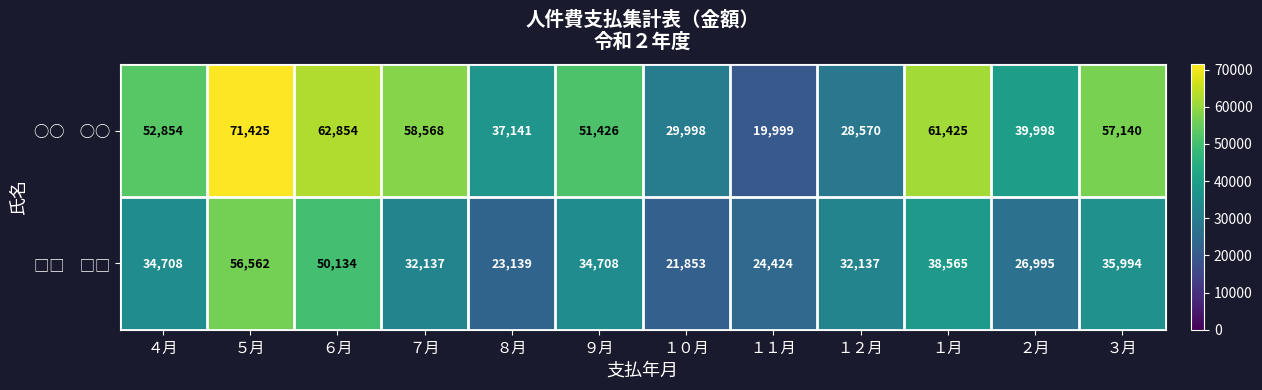

At which category does the chart reach its peak across all series?

５月